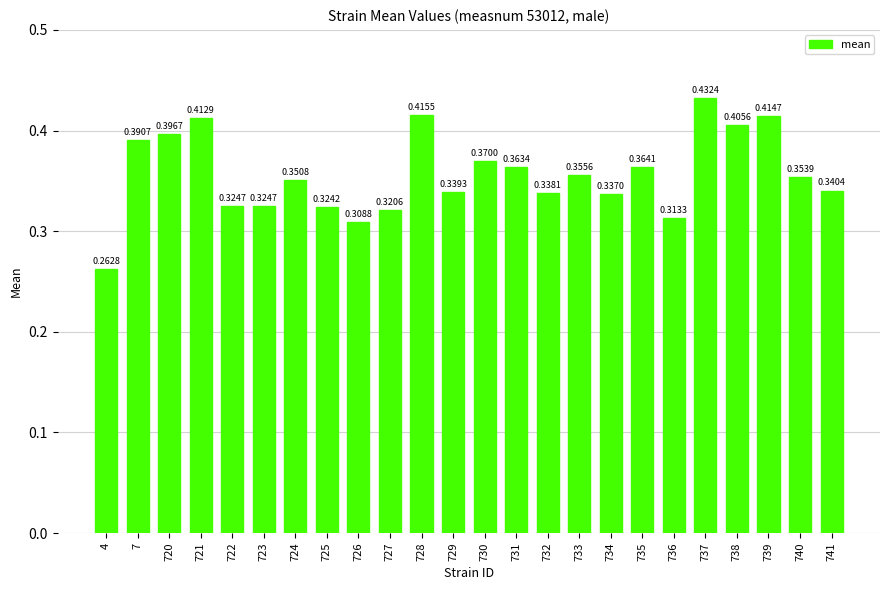

How many categories are shown in the chart?

24